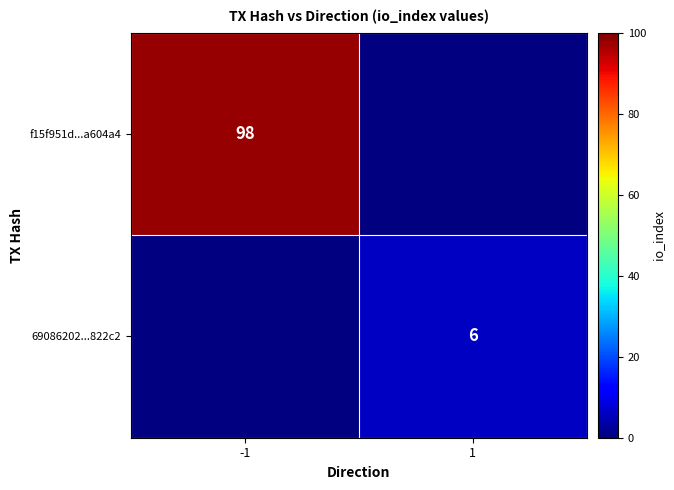

Is it true that 69086202...822c2 equals 9 at 1?

False